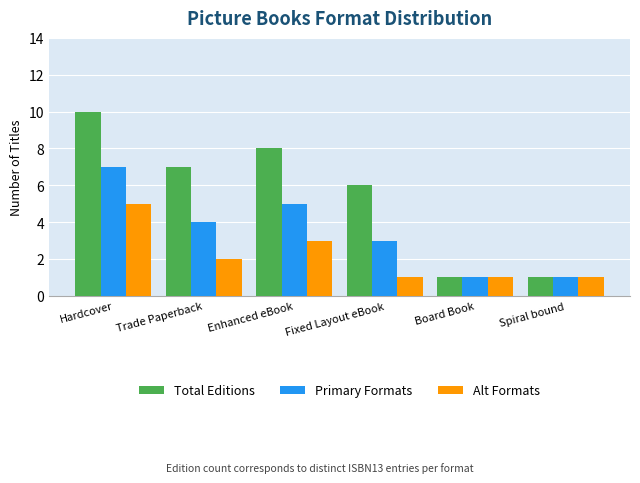

What is the difference between the second highest and minimum values in the Primary Formats series?

4